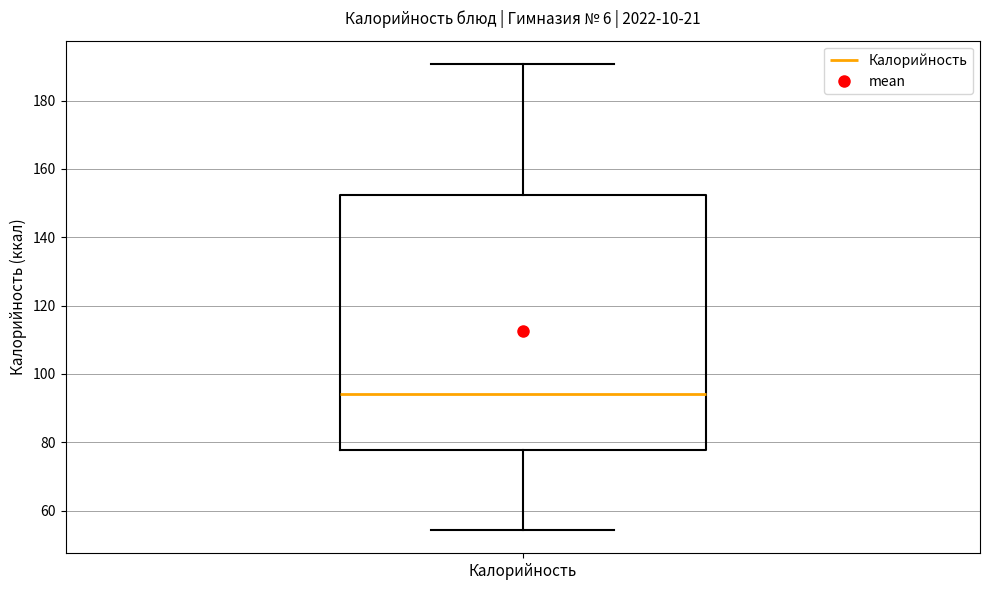

Transcribe this box plot: give where the median line is, the range the box spans, and where the two whiskers end, as read against the y-axis. The values are not printed on the chart, so give them approximately, as read against the axis.

median 94, box 78 to 152, whiskers 54 to 190